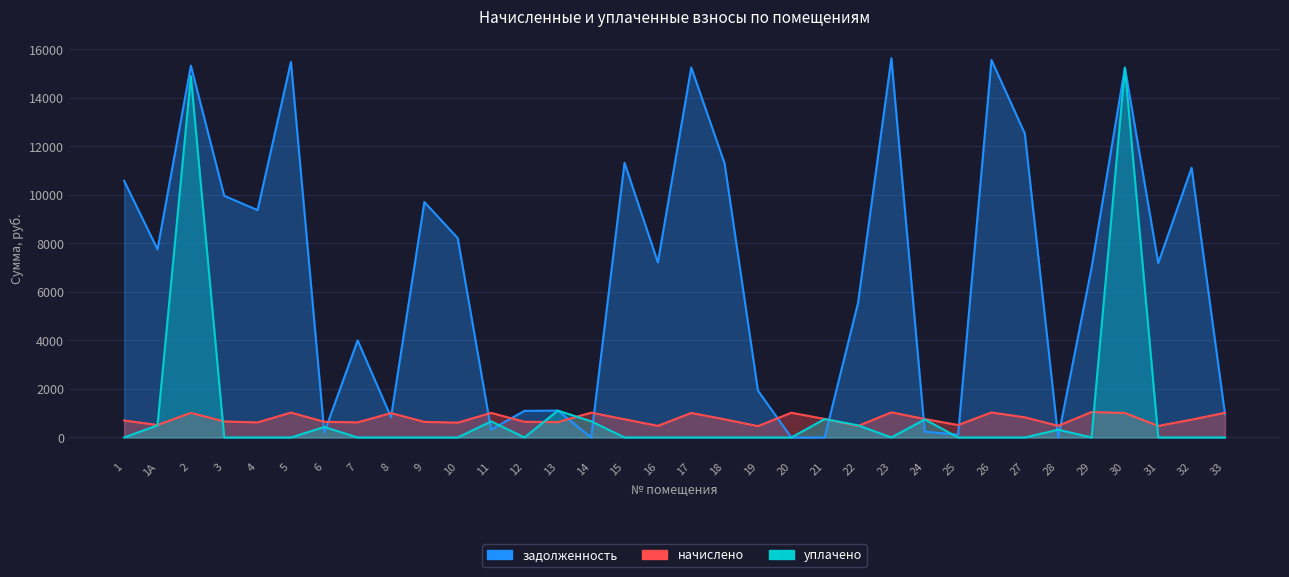

What is the maximum value shown in the chart?

15639.1